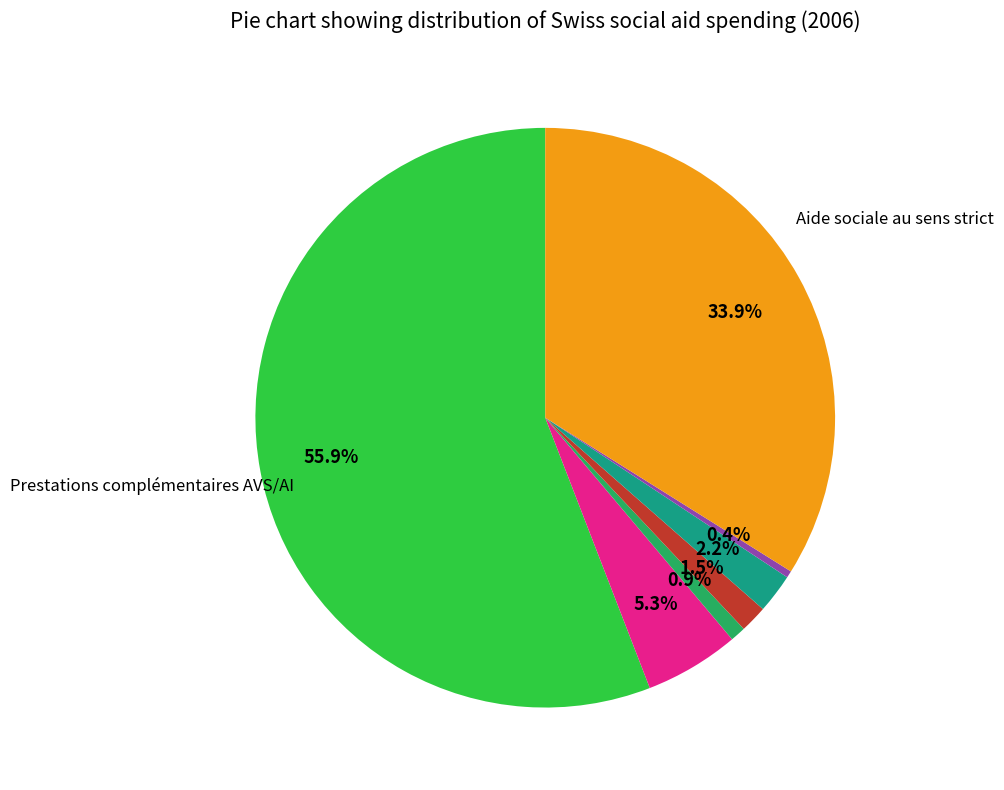

To the nearest percent, what is the average slice percentage?

14%